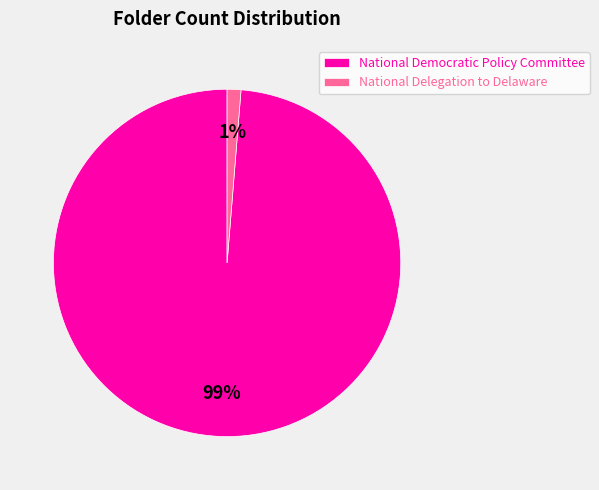

To the nearest percent, what is the combined percentage of National Democratic Policy Committee and National Delegation to Delaware?

100%